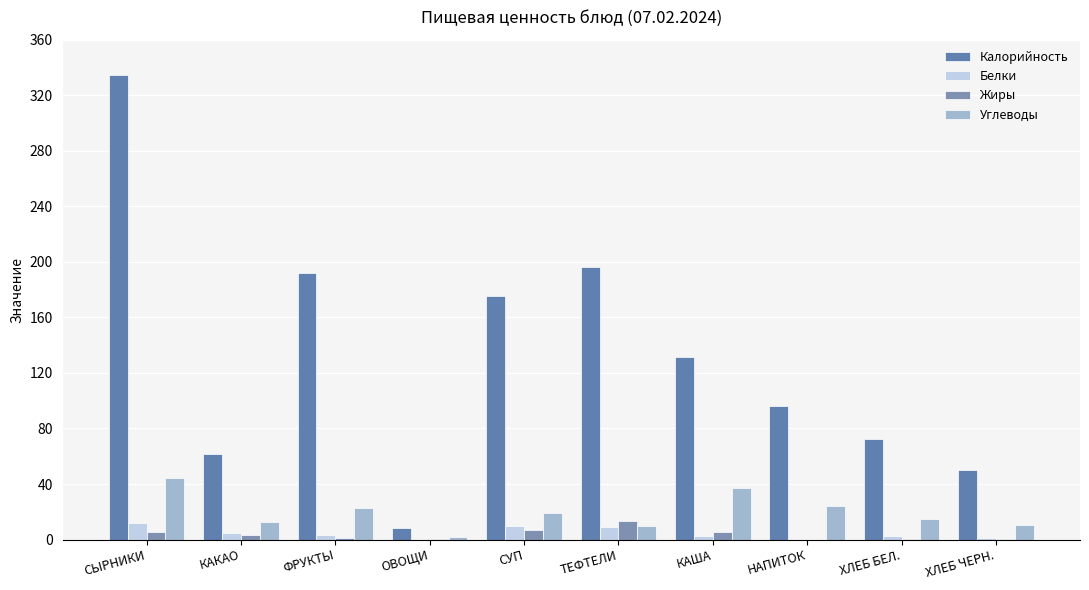

Is the value of Белки at КАКАО greater than the value of Углеводы at ОВОЩИ?

Yes